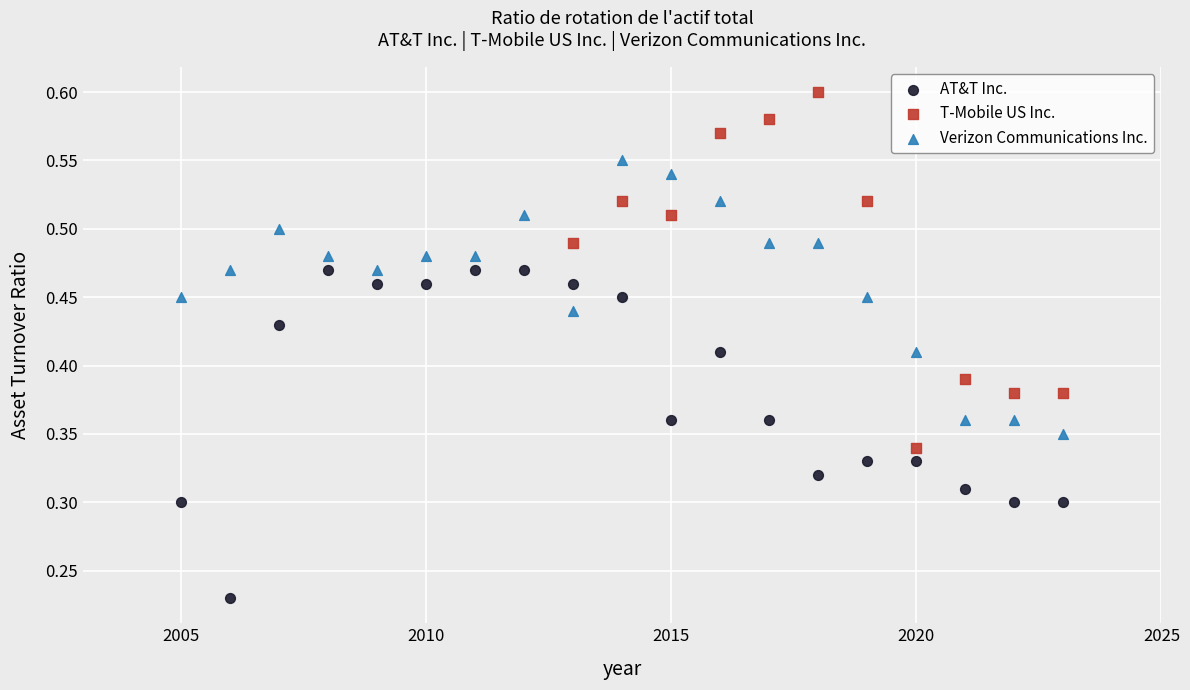

What are all the series names shown in the legend?

AT&T Inc., T-Mobile US Inc., Verizon Communications Inc.